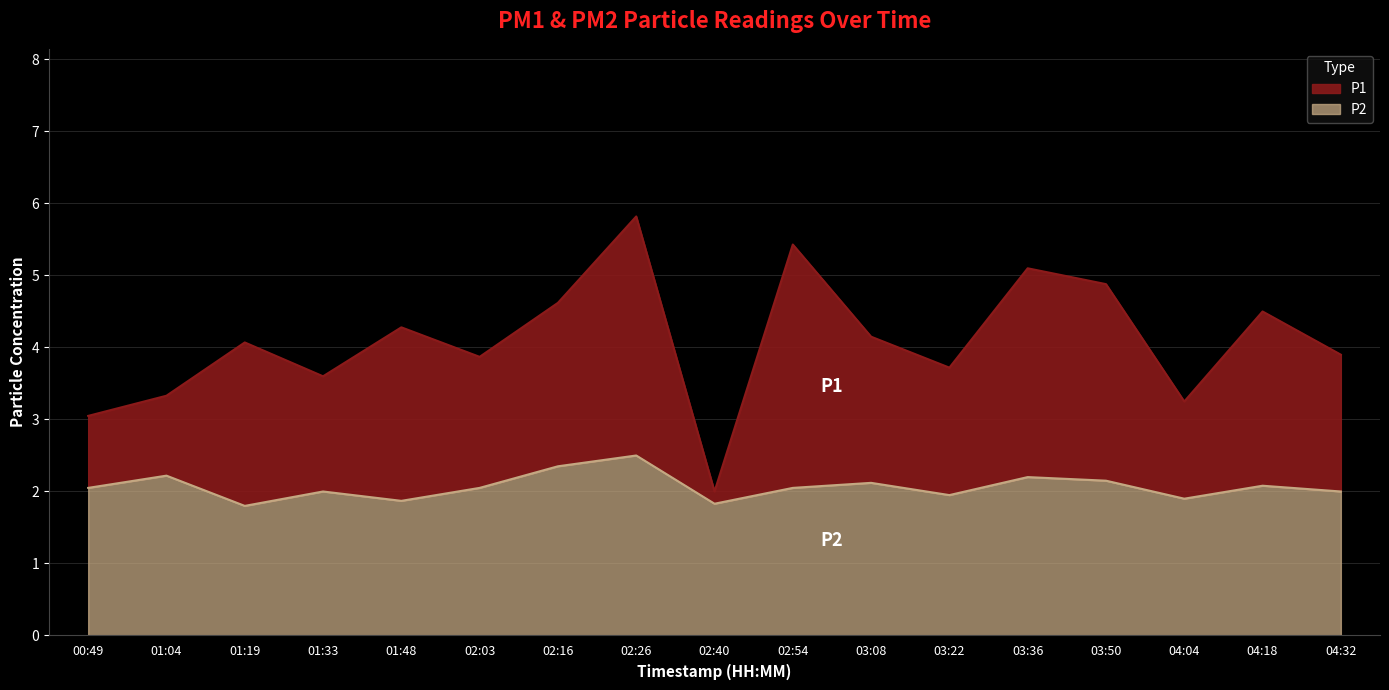

The P1 series shows 5.8 at 04:04. True or false?

False